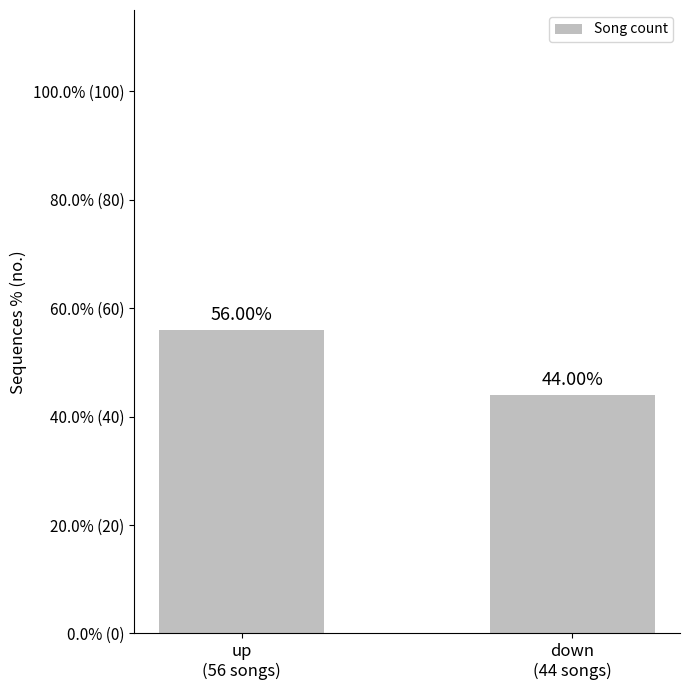

How many bars are there in total?

2